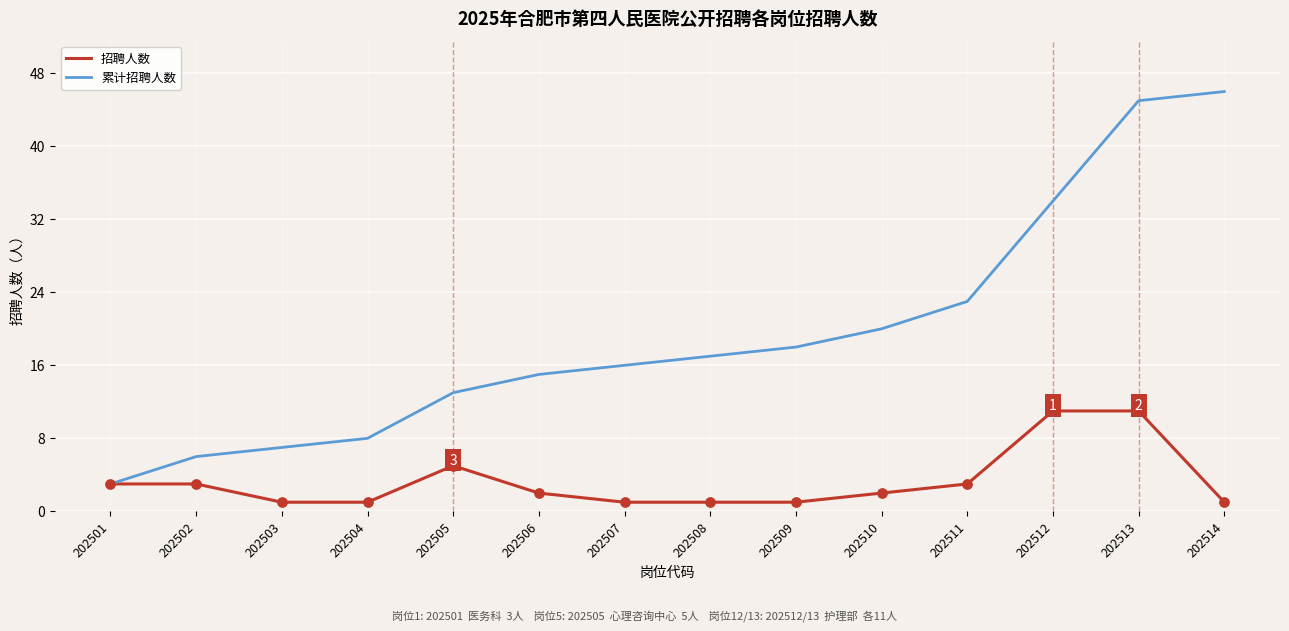

Between 202503 and 202506, which series saw the biggest shift?

累计招聘人数